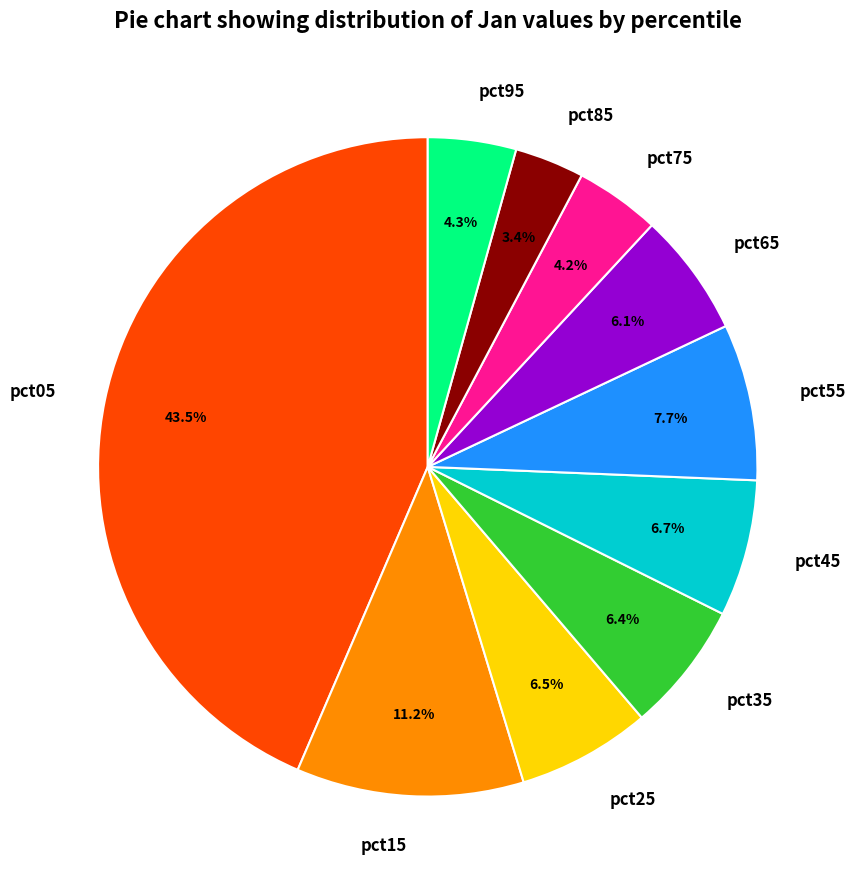

How many slices are in this pie chart?

10